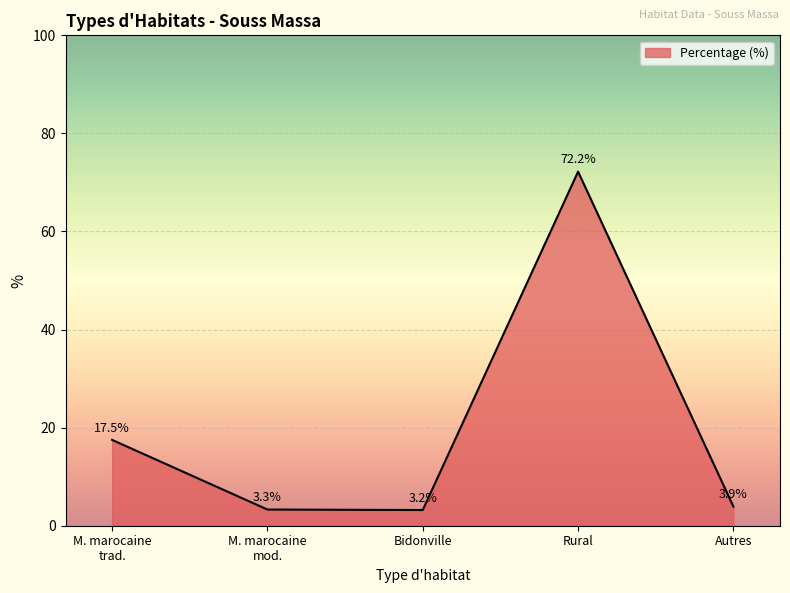

What is the difference between the maximum and second lowest values?

68.9